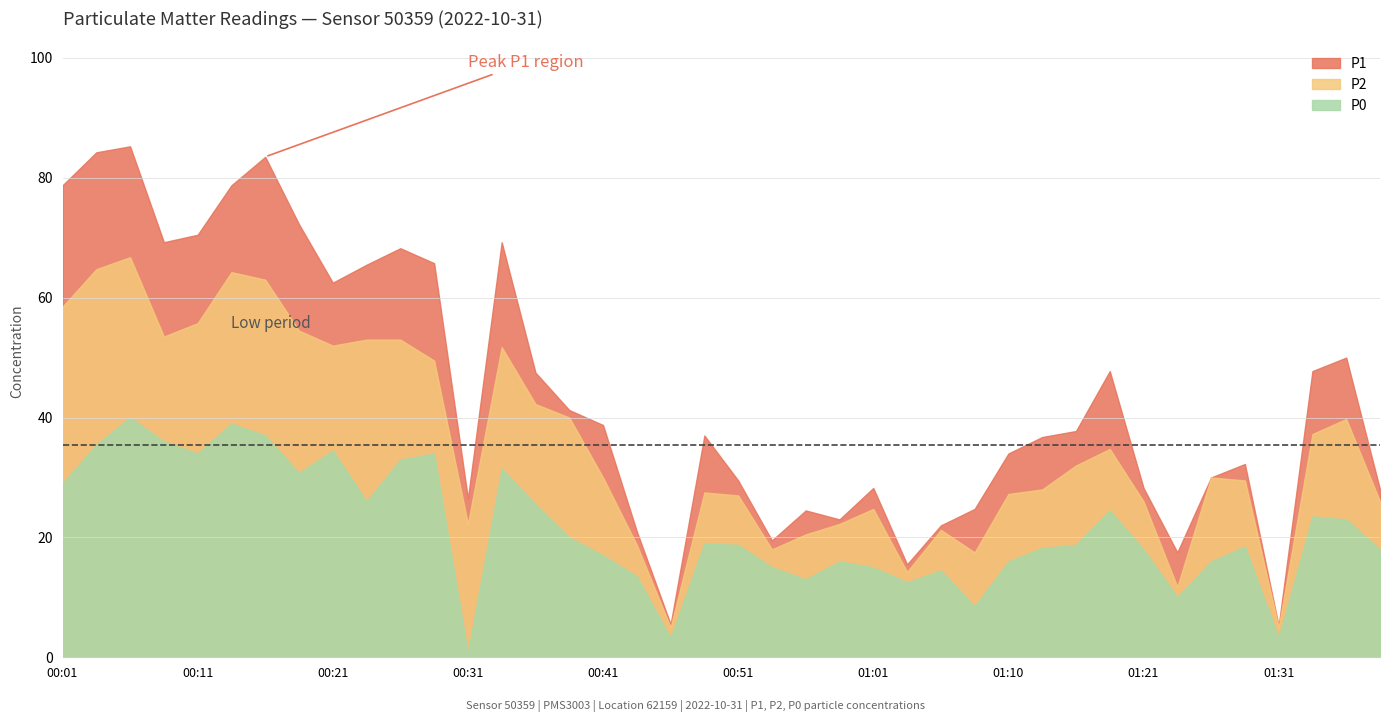

What is the total value across all series at 00:16?

183.5